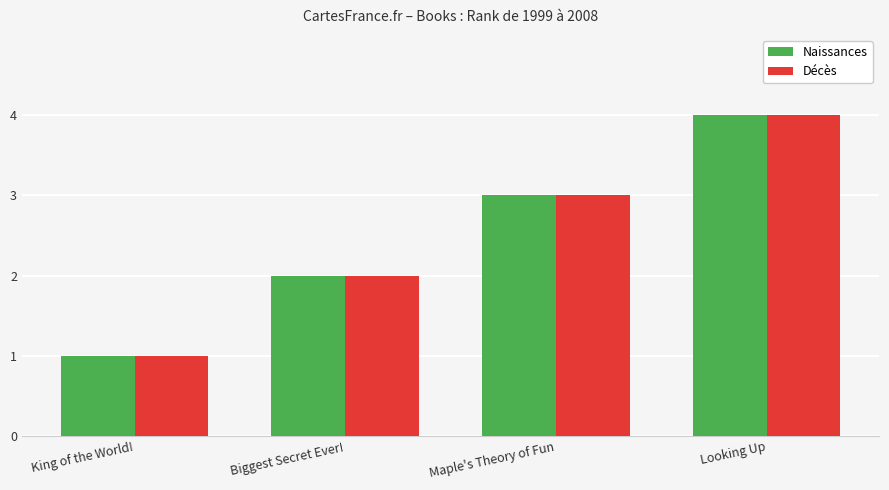

What is the label of the 1st bar from the left?

King of the World!